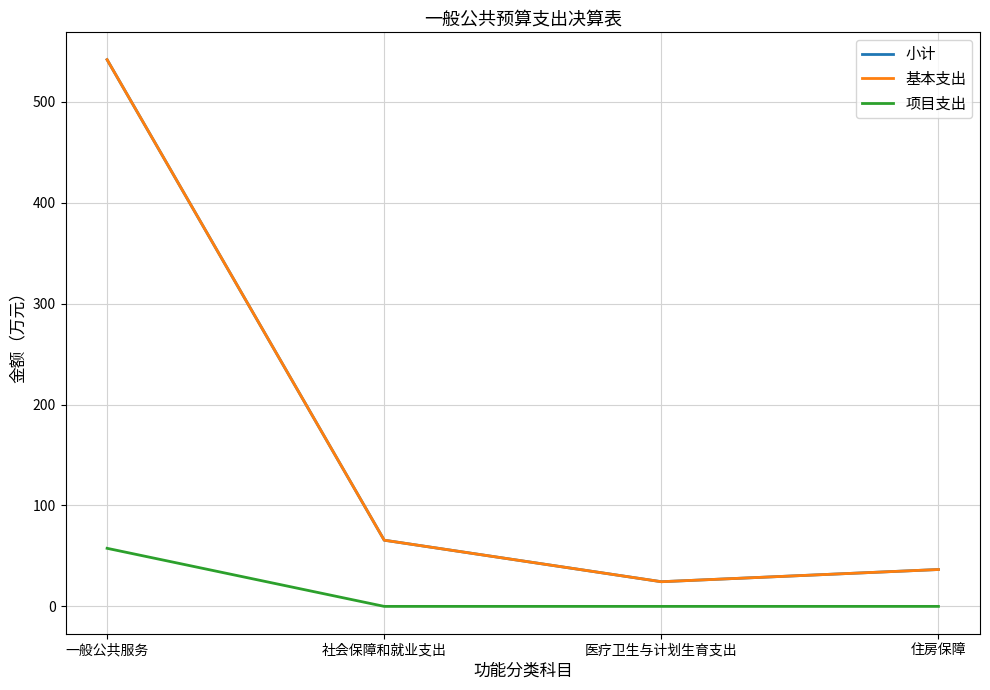

The 小计 series shows 24.4 at 医疗卫生与计划生育支出. True or false?

True